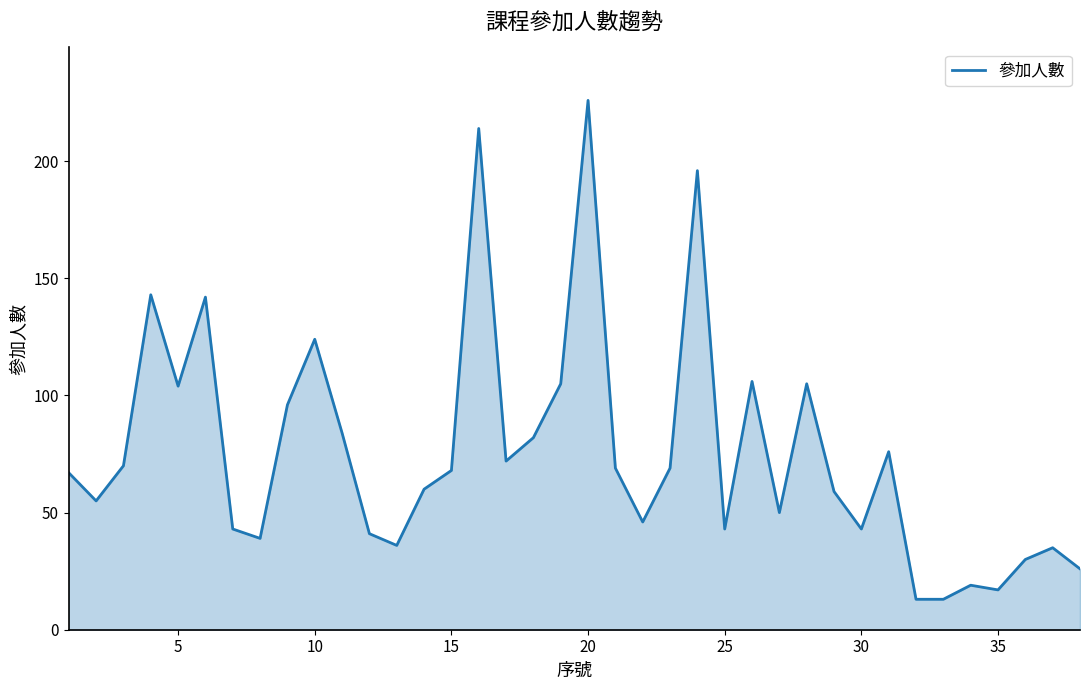

What is the difference between the maximum and minimum values?

213